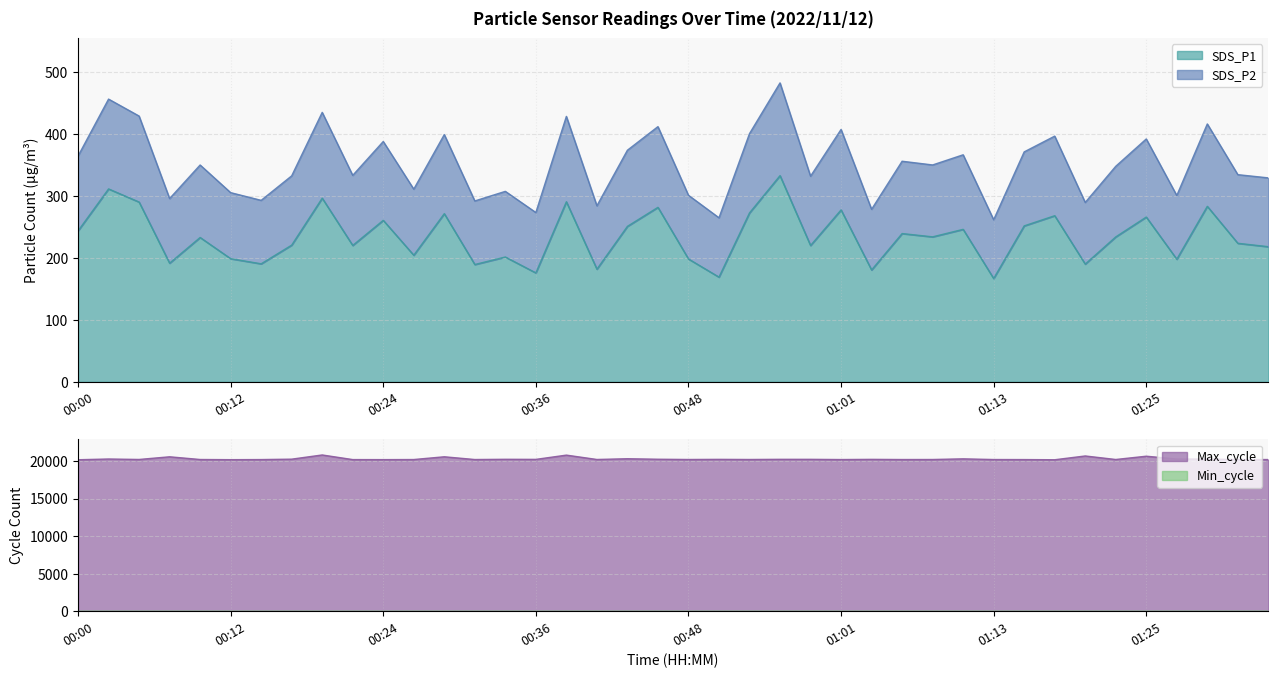

The Max_cycle series shows 31399.3 at 00:29. True or false?

False